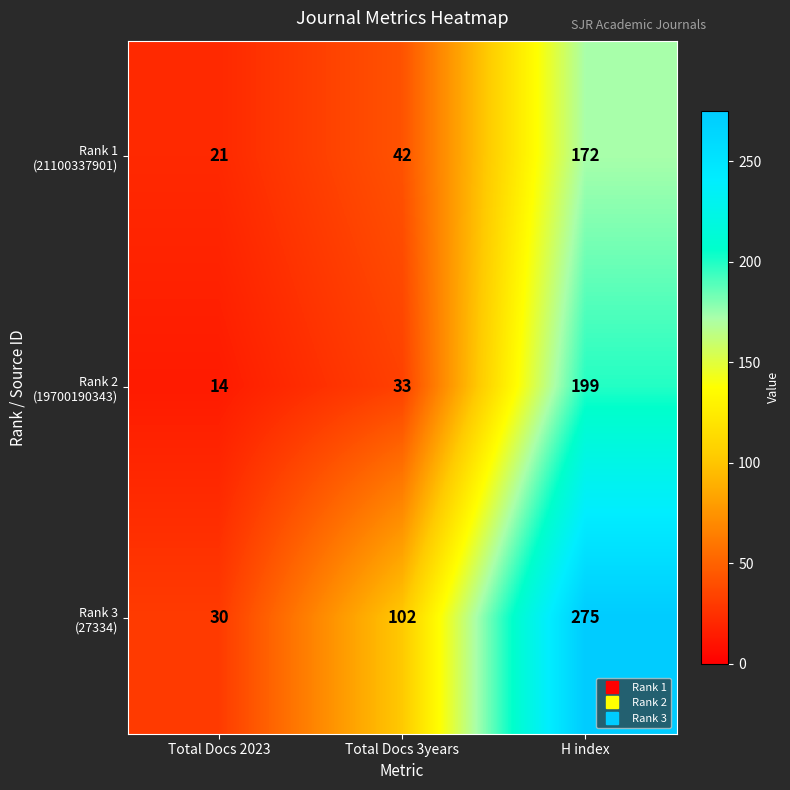

What is the greatest value displayed?

275